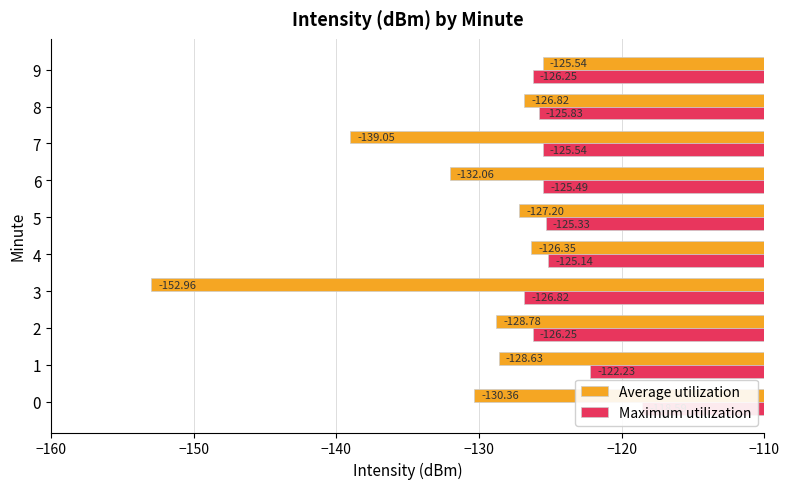

Which series has the widest spread of values?

Average utilization